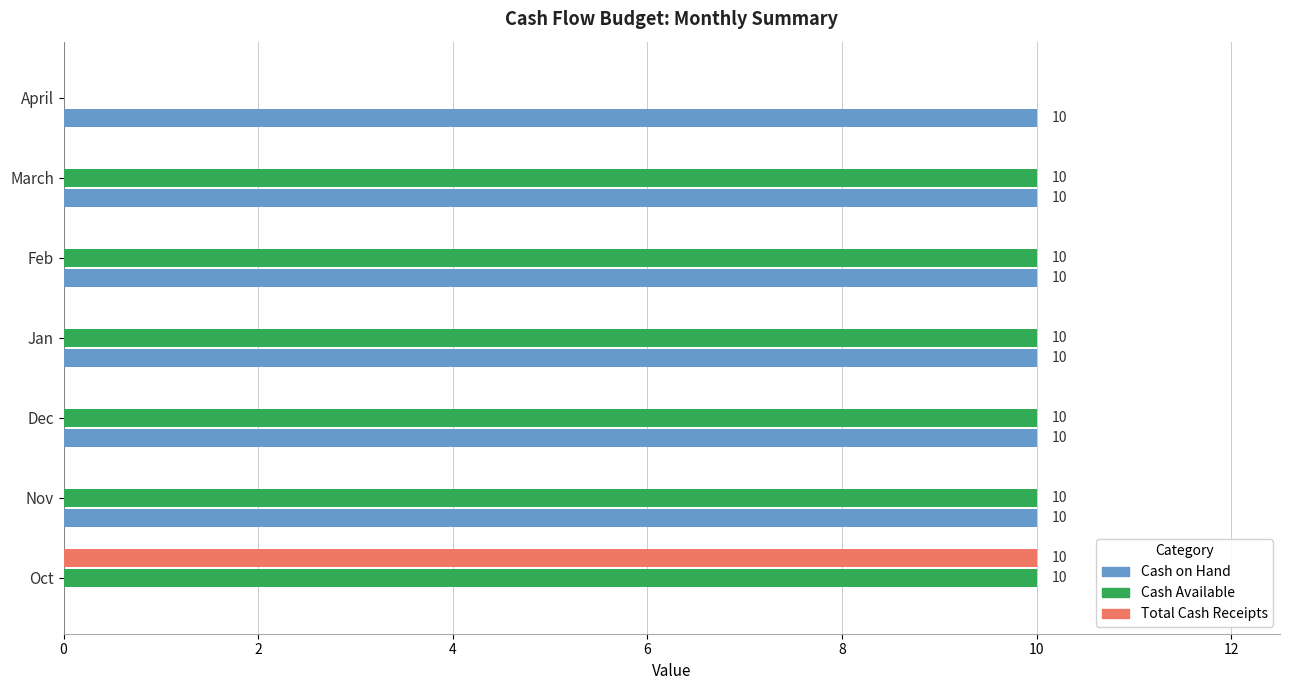

Where is Cash on Hand nearest to the value 5?

Oct